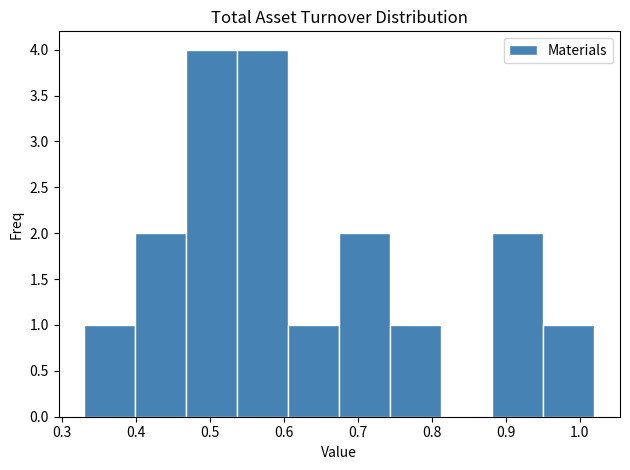

Reading left to right, transcribe this chart: for each bar, give the range it covers on the x-axis and its height. Neither the bar edges nor the heights are printed on the chart, so give them approximately, as read against the axes.

0.330 to 0.399: 1
0.399 to 0.468: 2
0.468 to 0.537: 4
0.537 to 0.606: 4
0.606 to 0.675: 1
0.675 to 0.744: 2
0.744 to 0.813: 1
0.813 to 0.882: 0
0.882 to 0.951: 2
0.951 to 1.020: 1